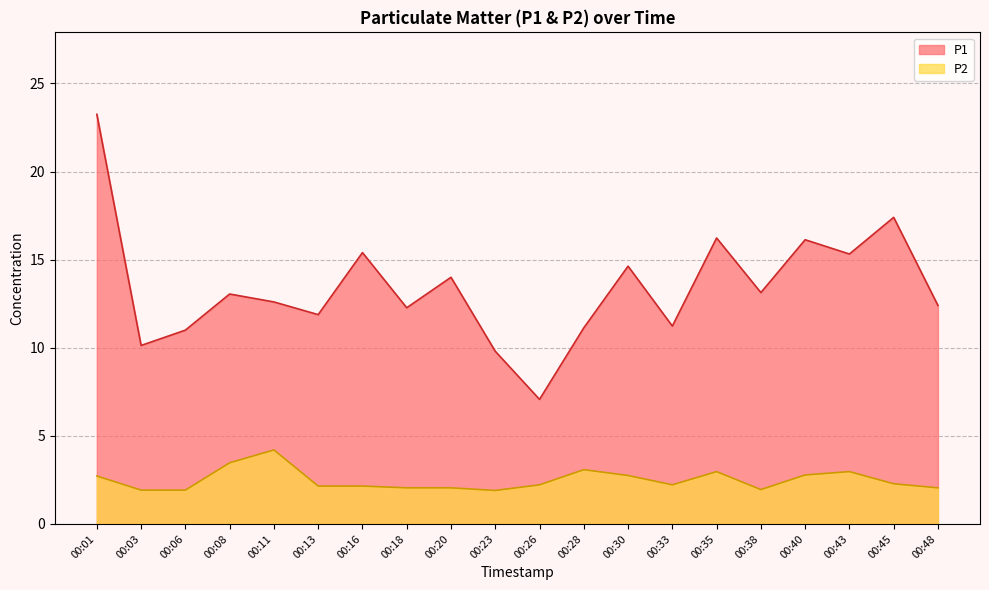

At which label does P2 first exceed 2?

00:01